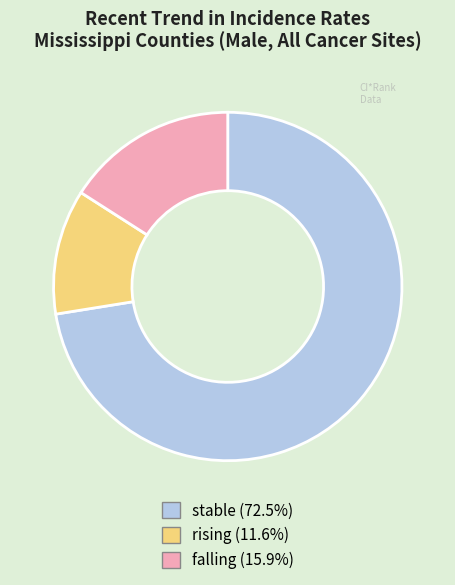

Approximately how many times larger is the value at falling (15.9%) compared to rising (11.6%)?

1.4